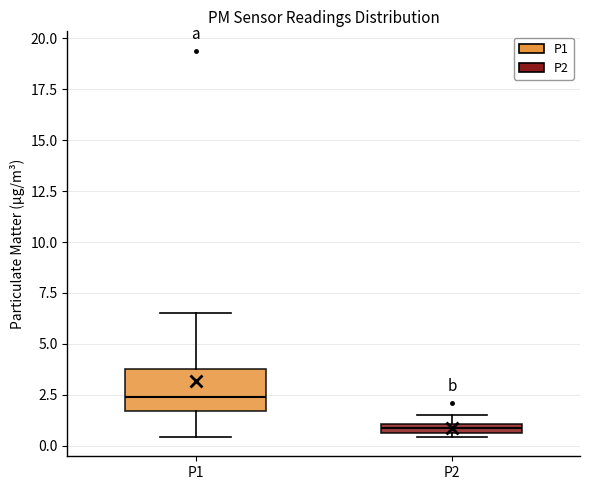

Which box has the highest median line?

P1